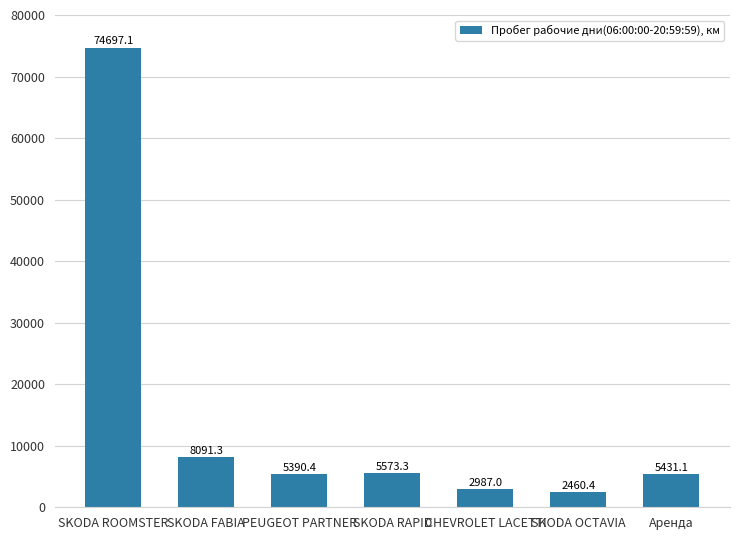

Is it true that the value at PEUGEOT PARTNER is 2933.6?

False